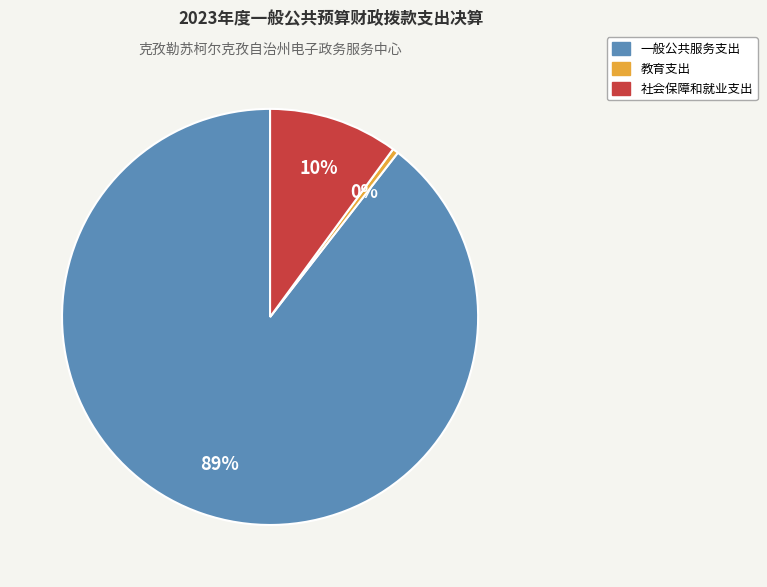

Is 一般公共服务支出 the majority of the pie?

Yes